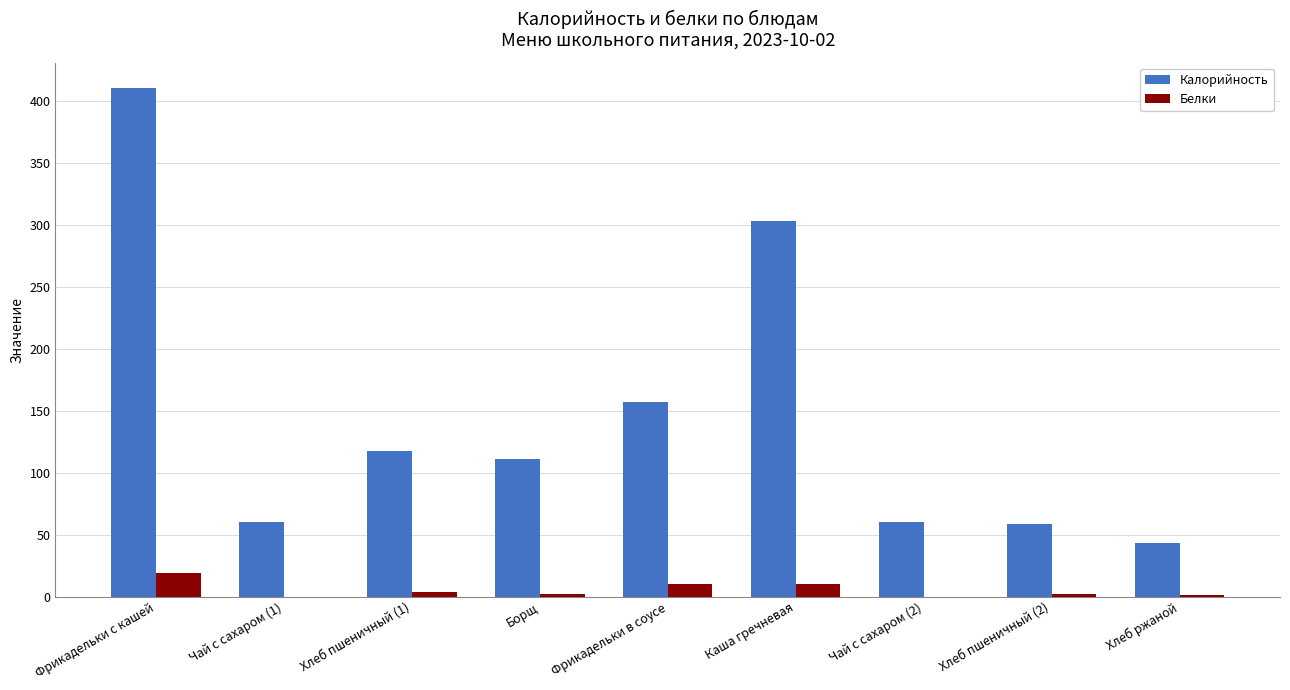

Is the value of Белки at Хлеб пшеничный (2) greater than the value of Калорийность at Фрикадельки в соусе?

No